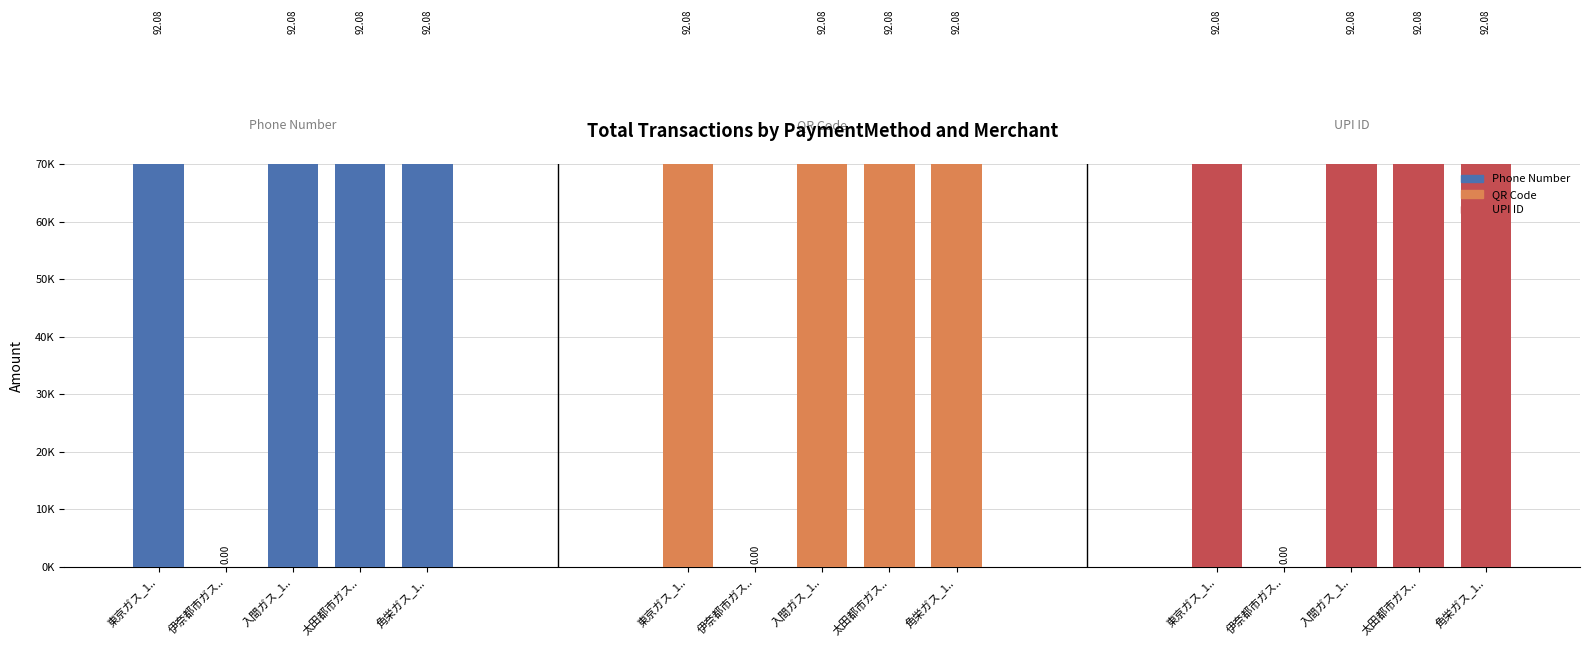

Between 東京ガス_1.. and 入間ガス_1.., which series saw the biggest shift?

Phone Number